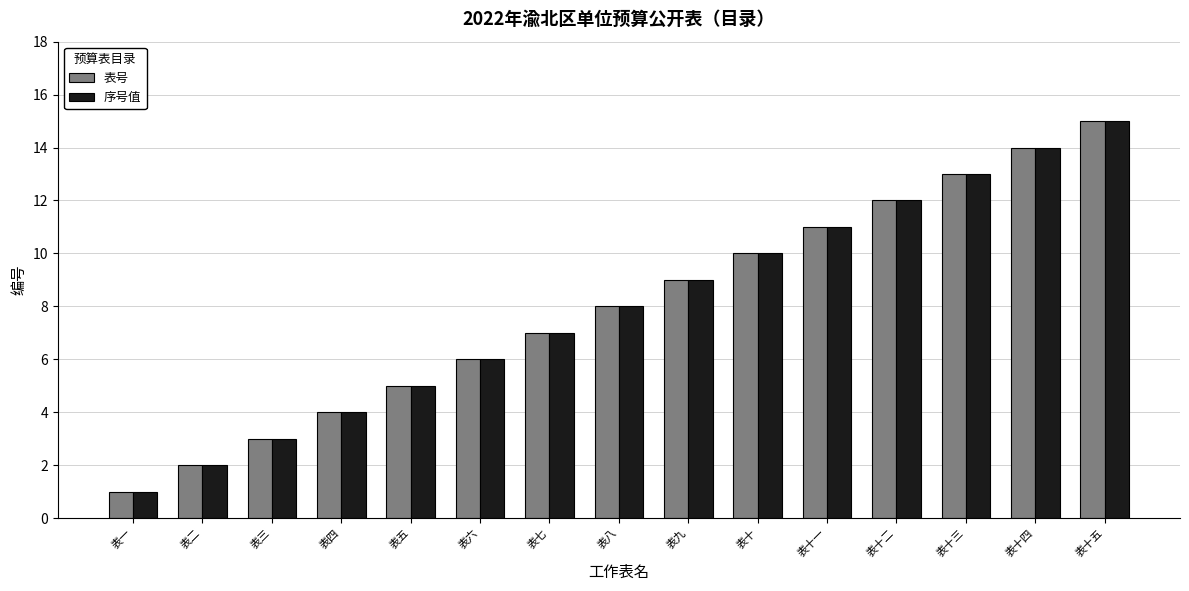

Reading left to right, list all the values displayed in this chart.

表号: 1	2	3	4	5	6	7	8	9	10	11	12	13	14	15
序号值: 1	2	3	4	5	6	7	8	9	10	11	12	13	14	15